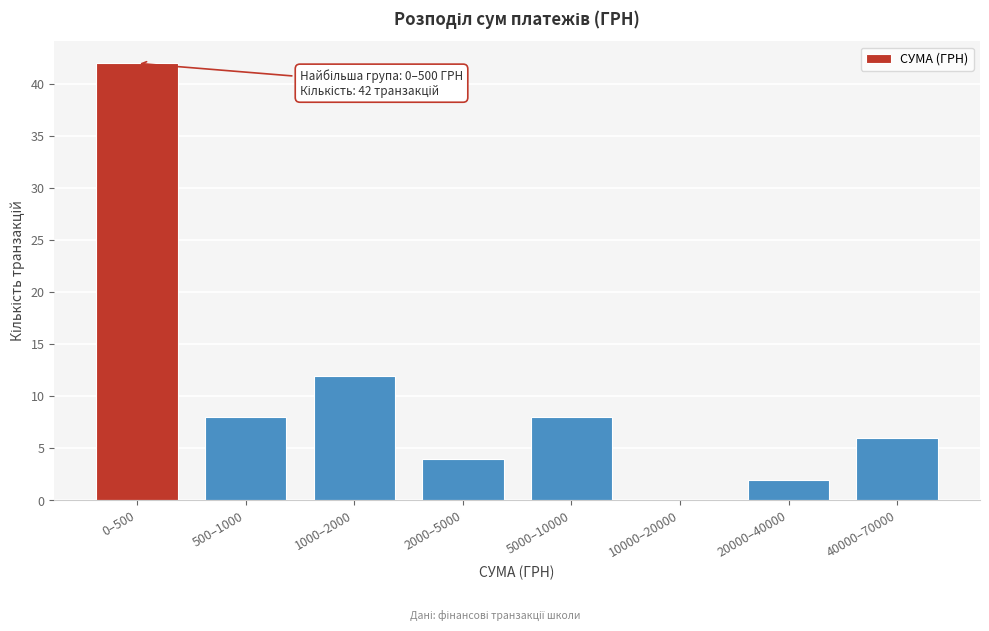

Reading left to right, list all the values displayed in this chart.

0–500=42	500–1000=8	1000–2000=12	2000–5000=4	5000–10000=8	10000–20000=0	20000–40000=2	40000–70000=6